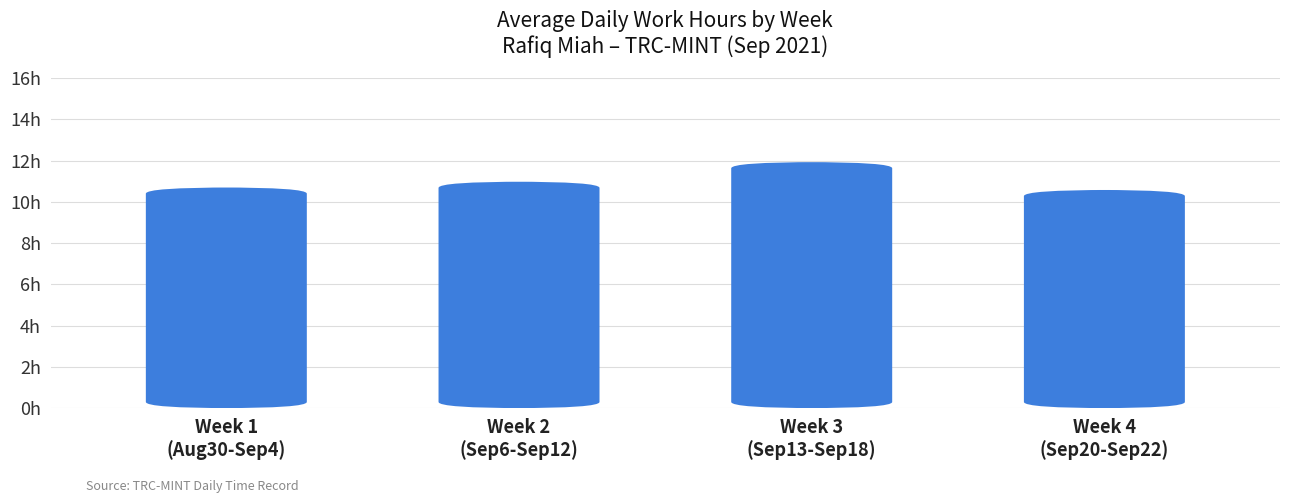

Reading right to left, what are all the values shown in this chart?

Week 4
(Sep20-Sep22)=10.6	Week 3
(Sep13-Sep18)=11.9	Week 2
(Sep6-Sep12)=11.0	Week 1
(Aug30-Sep4)=10.7